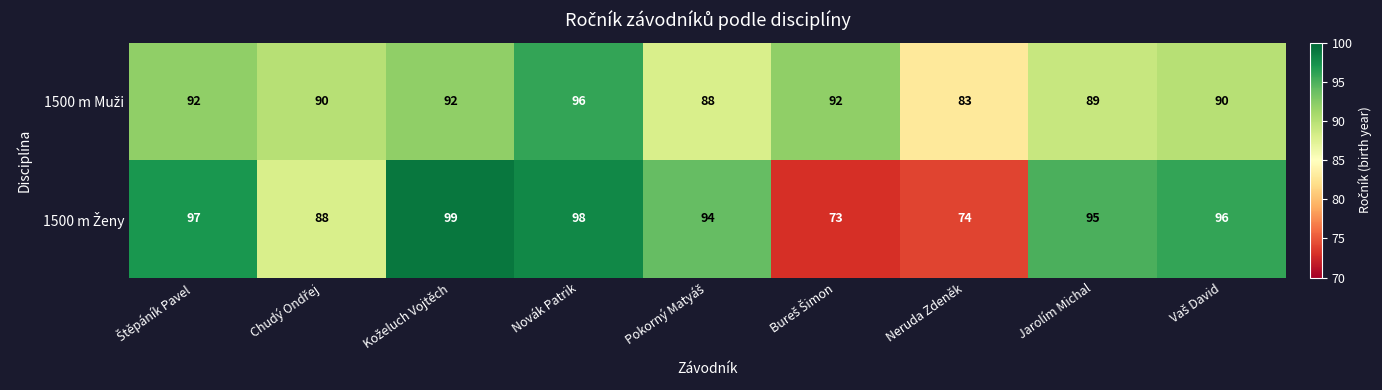

At how many categories does at least one series exceed 73?

9